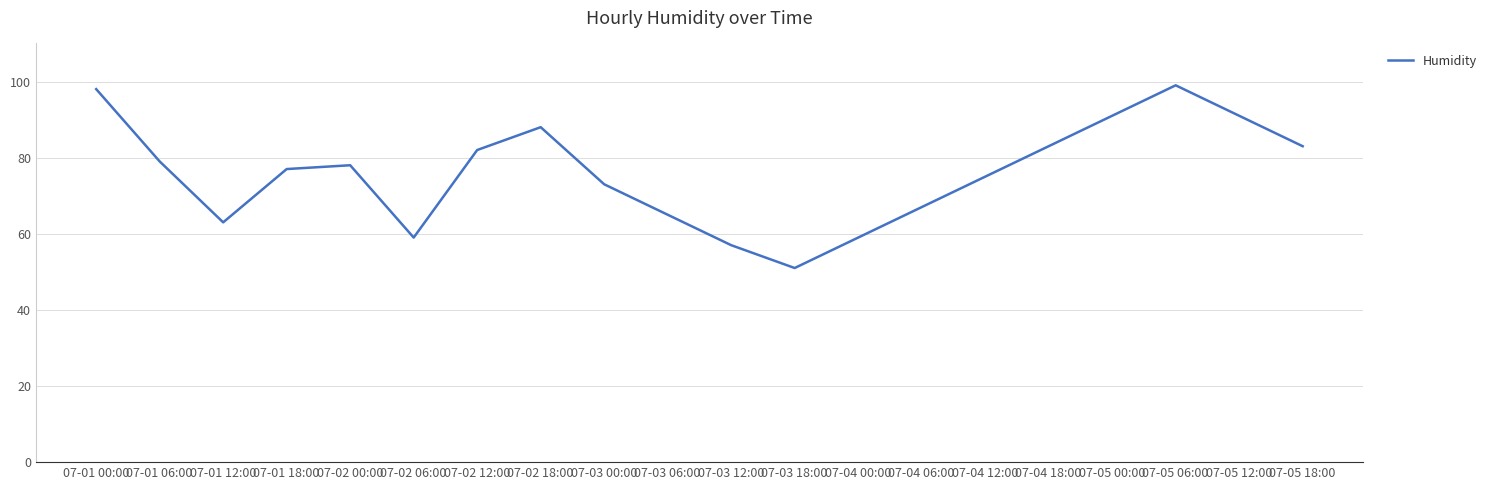

Is it true that the value at 07-03 00:00 is 106?

False